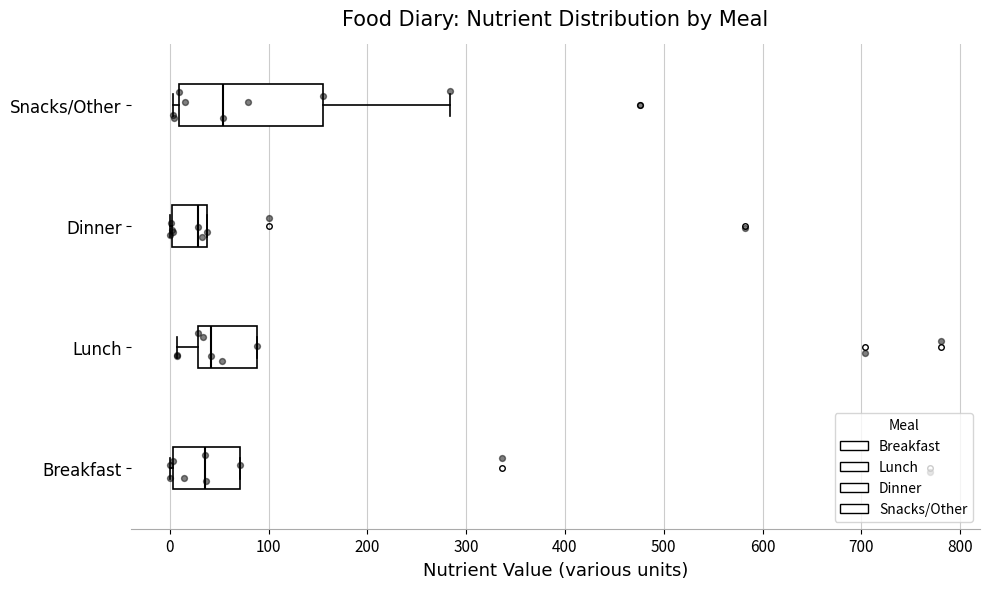

Reading bottom to top, read every box against the x-axis: the position of its median line, the range the box covers, and the ends of its whiskers. The values are not printed on the chart, so give them approximately, as read against the axis.

Breakfast: median 40, box 0 to 70, whiskers 0 (just left of the box's left edge) to 70
Lunch: median 40, box 30 to 90, whiskers 10 to 90
Dinner: median 30, box 0 to 40, whiskers 0 to 40
Snacks/Other: median 50, box 10 to 160, whiskers 0 to 280